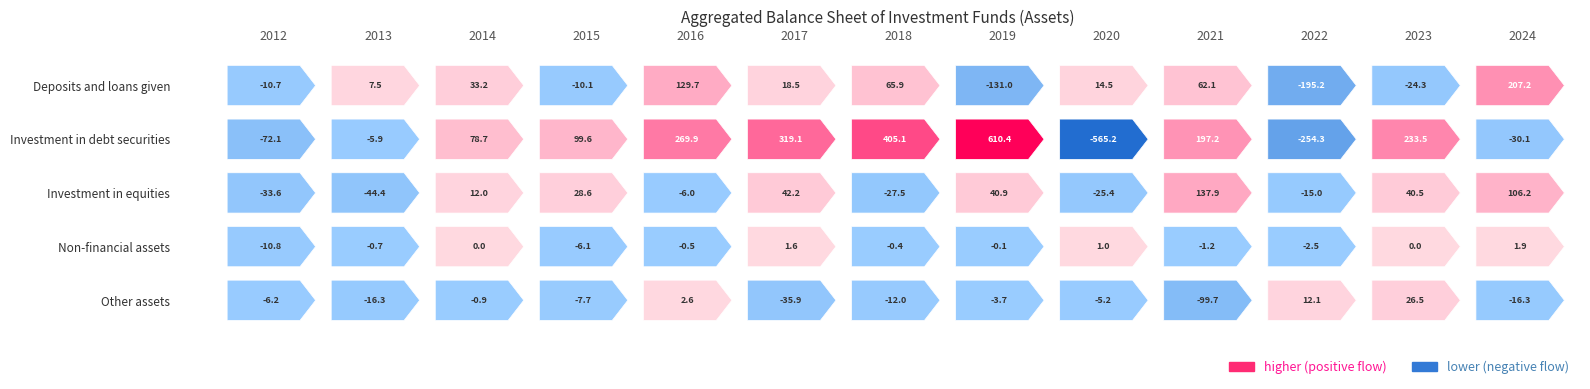

What is the lowest value of the Investment in debt securities series?

-565.2